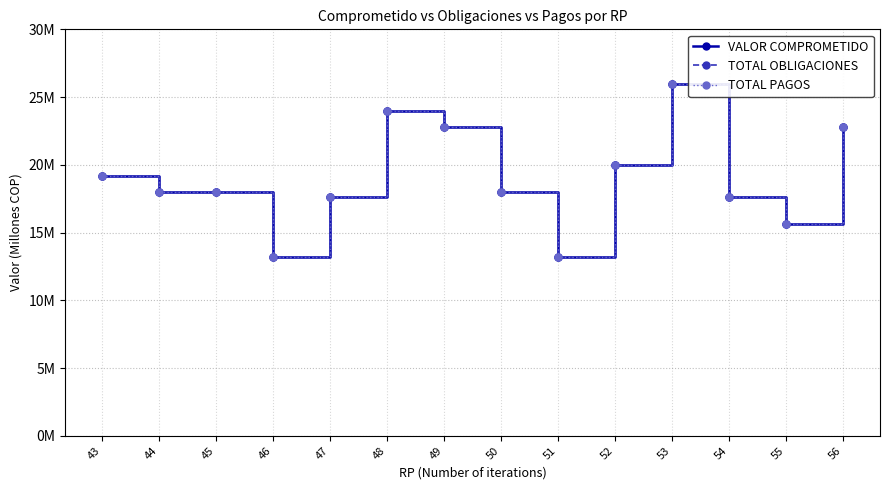

How many lines are shown in the chart?

3